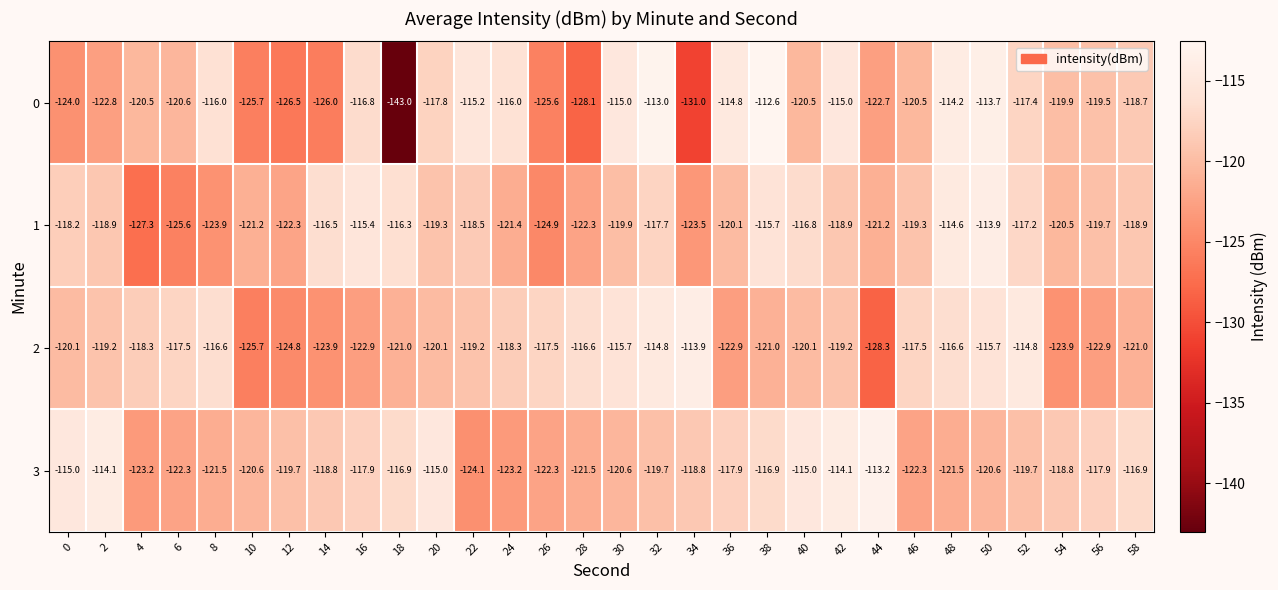

At 44, list the series in order from largest to smallest.

3, 1, 0, 2